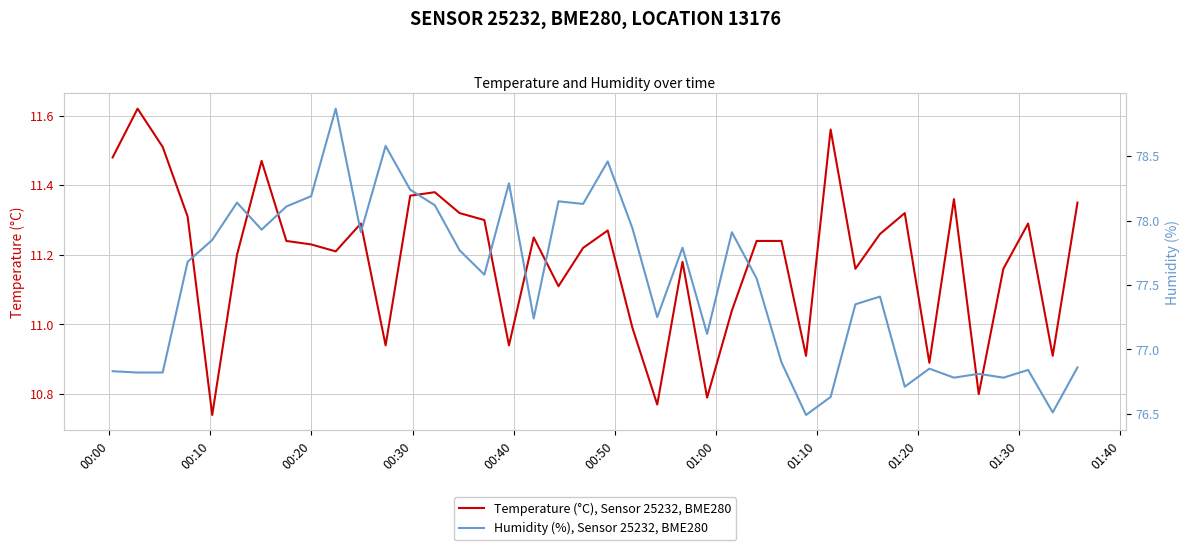

At which label does Temperature (°C), Sensor 25232, BME280 first exceed 11?

00:00